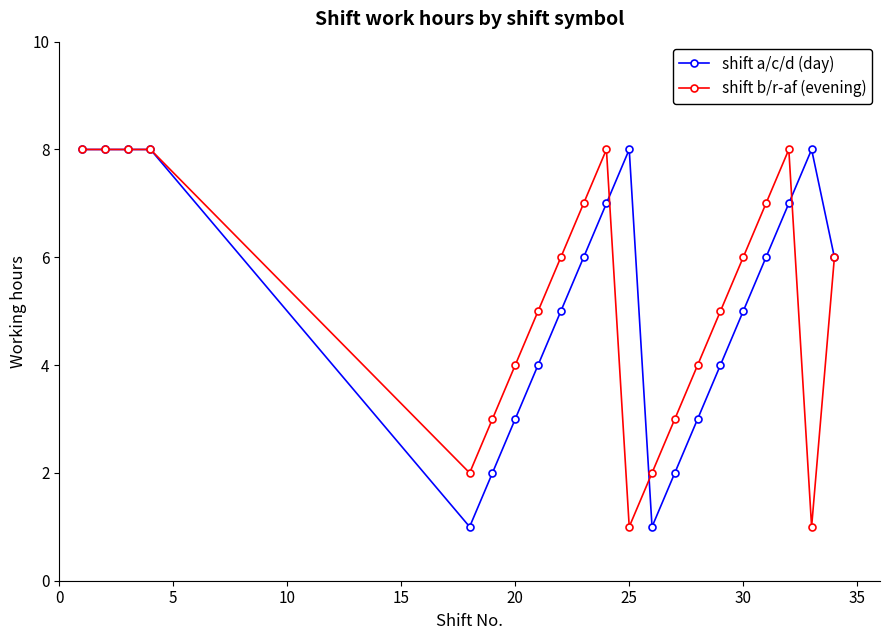

What is the greatest value displayed?

8